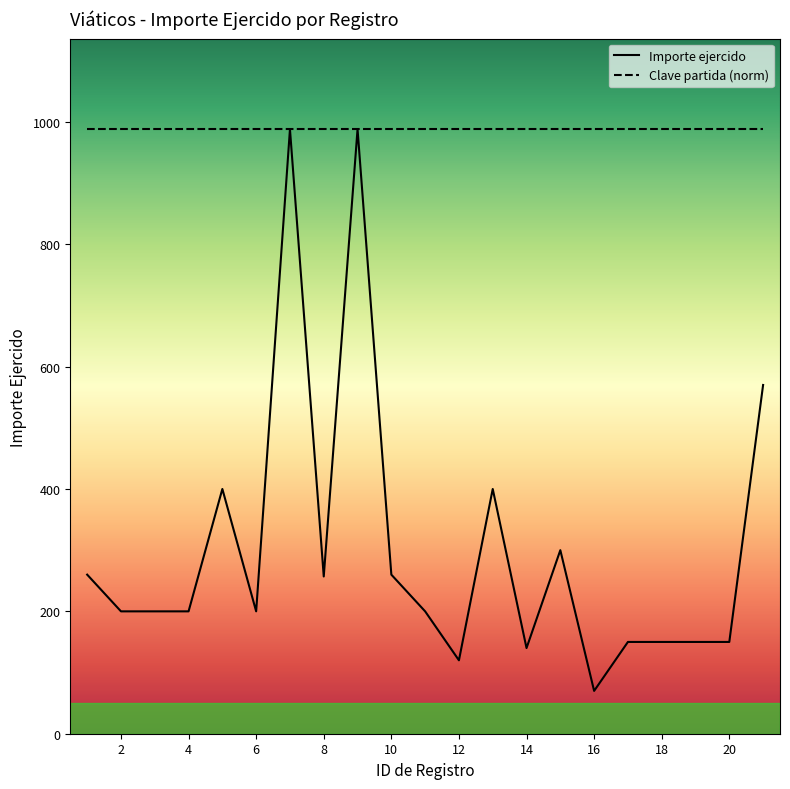

What is the highest value of the Clave partida (norm) series?

988